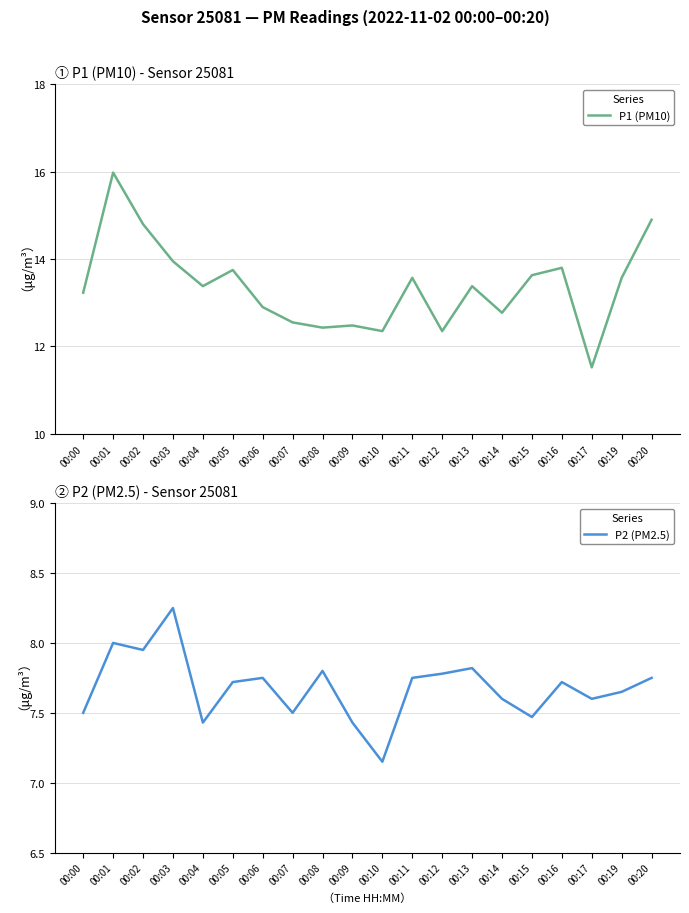

True or false: P1 (PM10) and P2 (PM2.5) cross at least once.

False